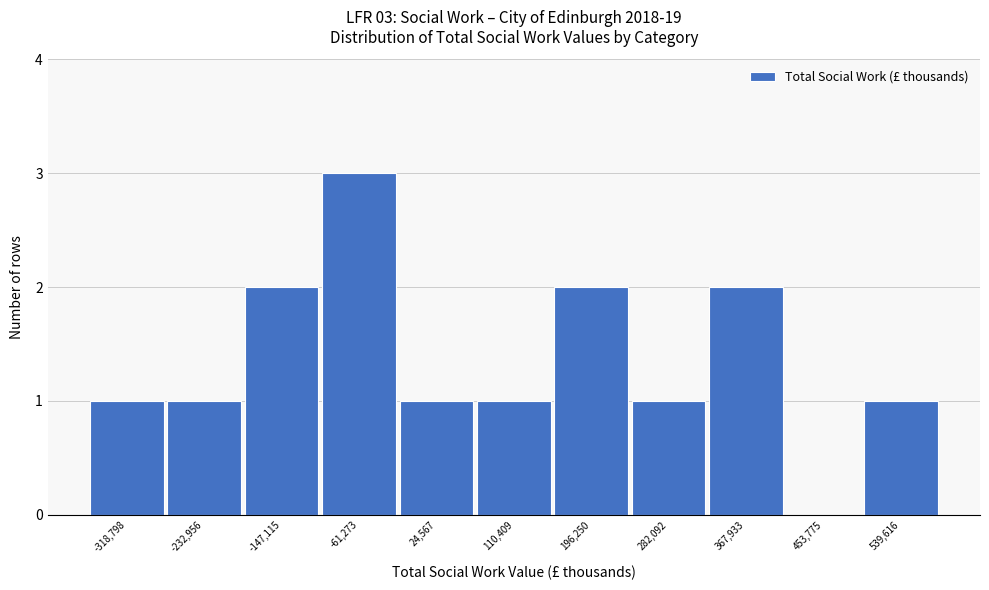

Reading left to right, transcribe all the data shown in this chart.

-318,798=1	-232,956=1	-147,115=2	-61,273=3	24,567=1	110,409=1	196,250=2	282,092=1	367,933=2	453,775=0	539,616=1